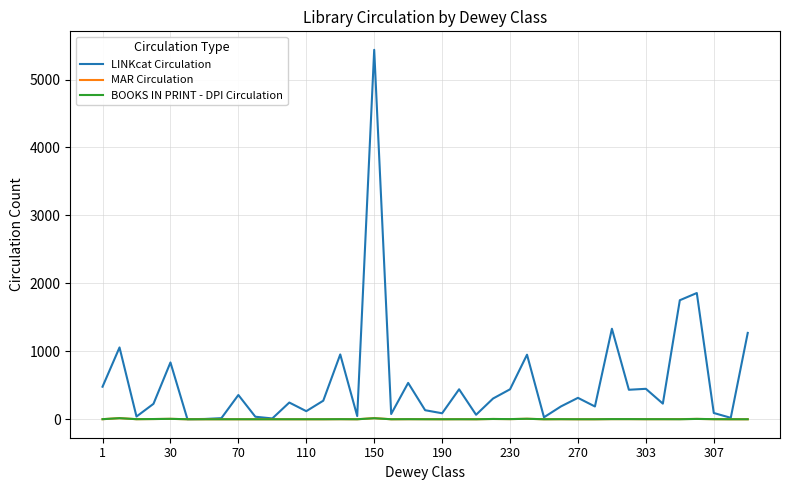

What is the highest value of the LINKcat Circulation series?

5438